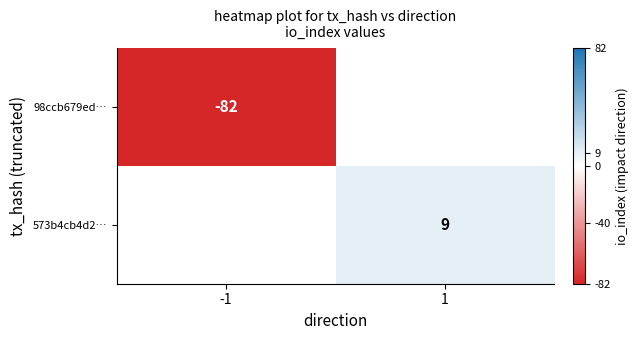

Is the value of 573b4cb4d2… at 1 greater than the value of 98ccb679ed… at -1?

Yes